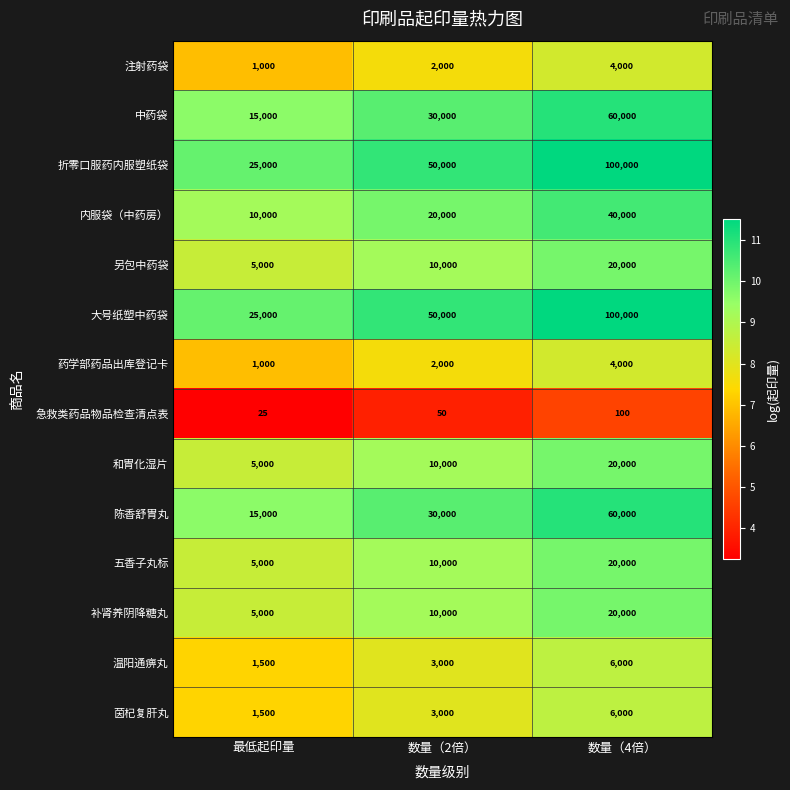

At which label does 大号纸塑中药袋 reach its peak?

数量（4倍）